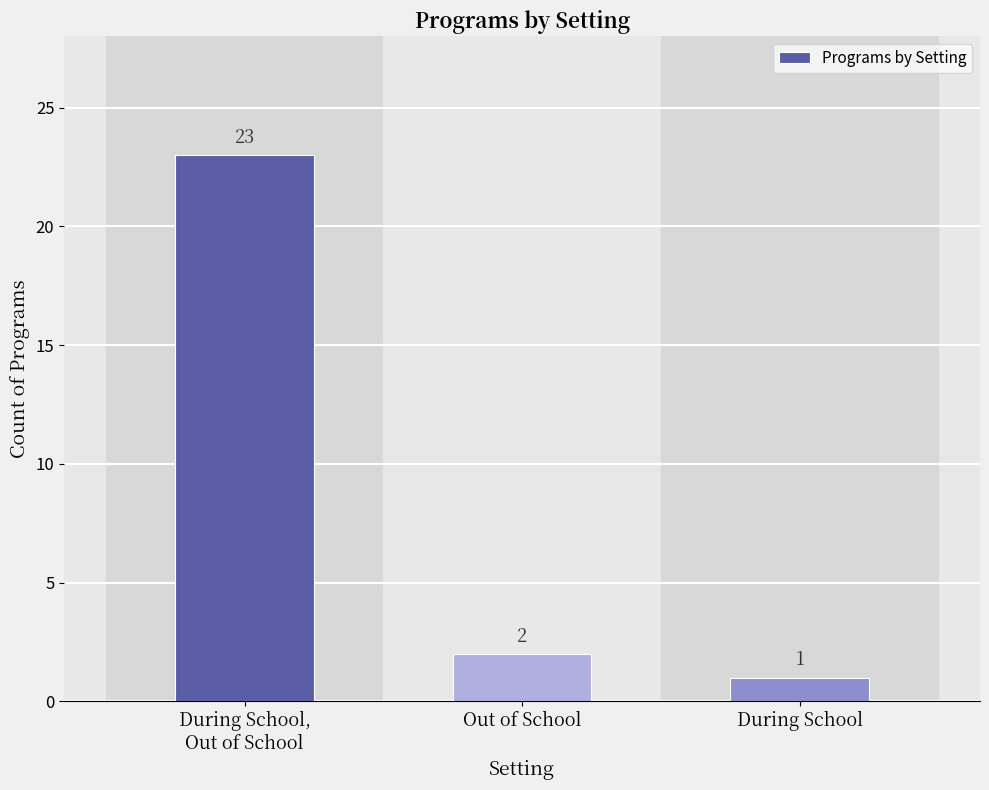

What is the change in value from During School,
Out of School to Out of School?

-21